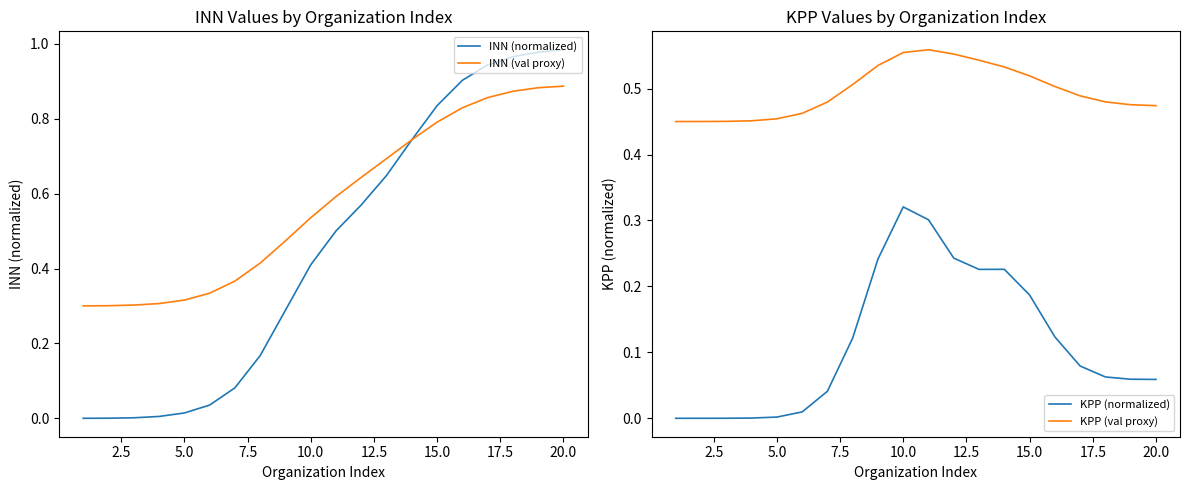

Which series has the largest total across all categories?

INN (val proxy)